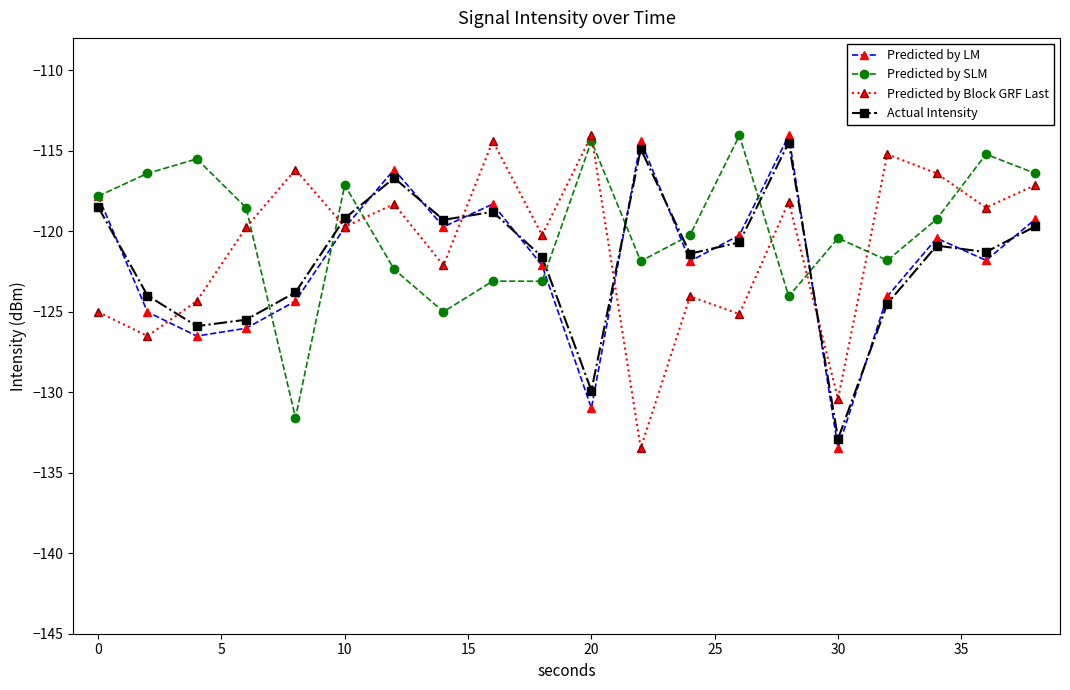

What is the minimum value shown in the chart?

-133.5